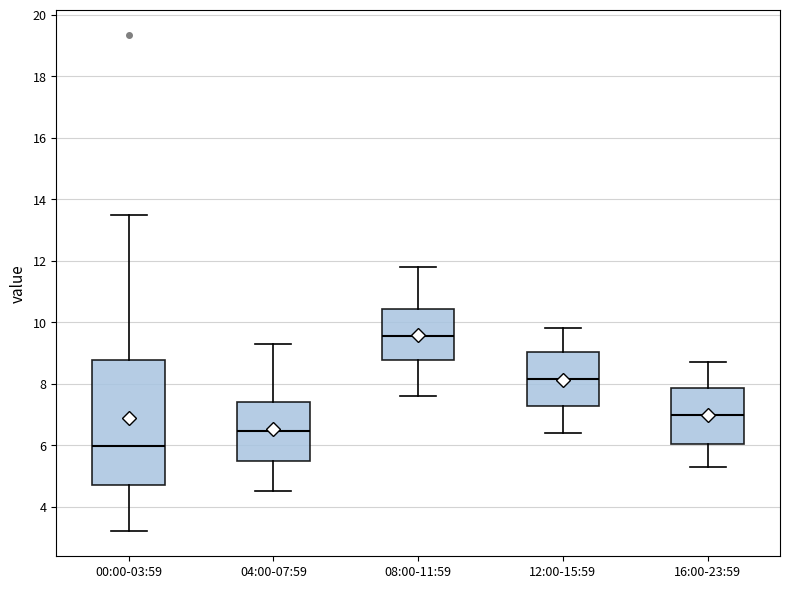

Reading left to right, read every box against the y-axis: the position of its median line, the range the box covers, and the ends of its whiskers. The values are not printed on the chart, so give them approximately, as read against the axis.

00:00-03:59: median 6.0, box 4.8 to 8.8, whiskers 3.2 to 13.6
04:00-07:59: median 6.4, box 5.4 to 7.4, whiskers 4.6 to 9.4
08:00-11:59: median 9.6, box 8.8 to 10.4, whiskers 7.6 to 11.8
12:00-15:59: median 8.2, box 7.2 to 9.0, whiskers 6.4 to 9.8
16:00-23:59: median 7.0, box 6.0 to 7.8, whiskers 5.4 to 8.8